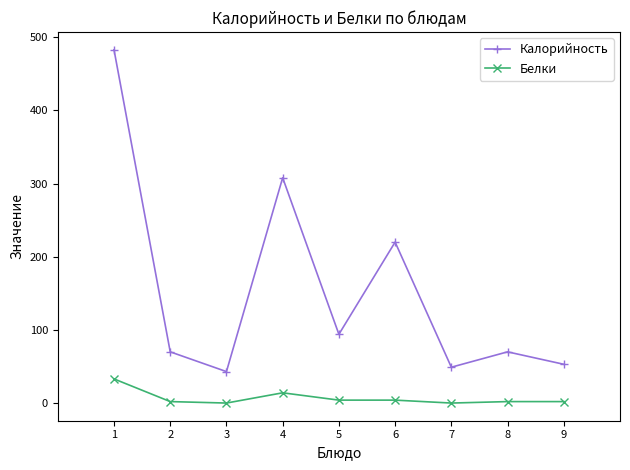

True or false: Калорийность and Белки intersect in this chart.

False